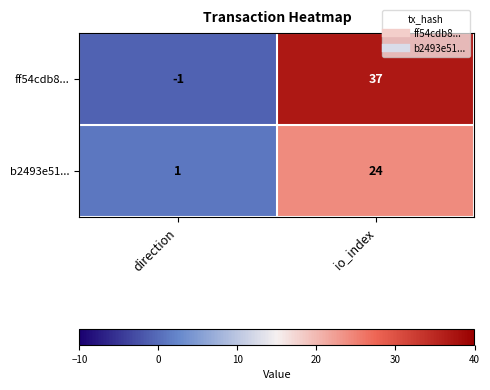

What is the approximate value of b2493e51... at io_index, to the nearest 5?

25